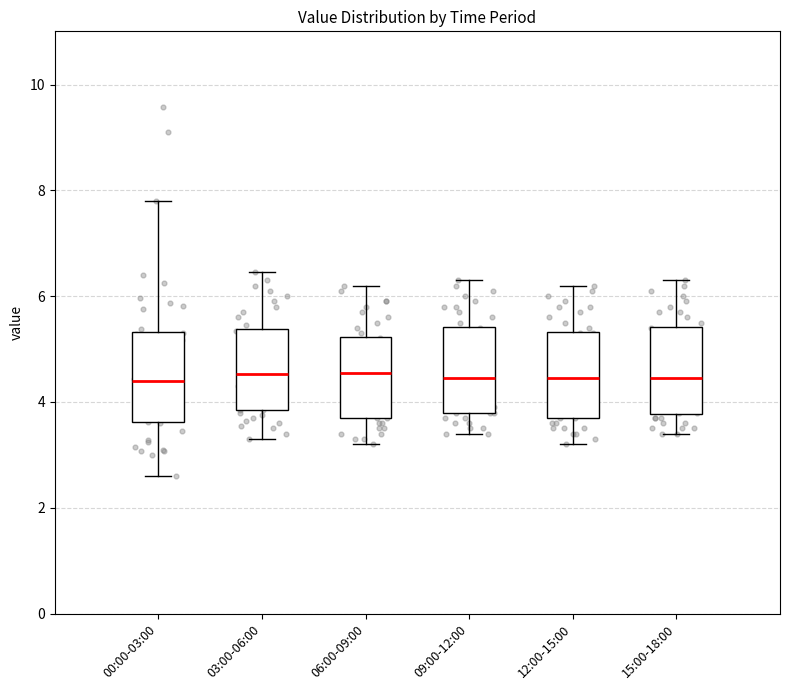

Reading left to right, transcribe this box plot: for each box, give where its median line is, the range the box spans, and where its two whiskers end, as read against the y-axis. The values are not printed on the chart, so give them approximately, as read against the axis.

00:00-03:00: median 4.4, box 3.6 to 5.4, whiskers 2.6 to 7.8
03:00-06:00: median 4.6, box 3.8 to 5.4, whiskers 3.4 to 6.4
06:00-09:00: median 4.6, box 3.8 to 5.2, whiskers 3.2 to 6.2
09:00-12:00: median 4.4, box 3.8 to 5.4, whiskers 3.4 to 6.4
12:00-15:00: median 4.4, box 3.8 to 5.4, whiskers 3.2 to 6.2
15:00-18:00: median 4.4, box 3.8 to 5.4, whiskers 3.4 to 6.4